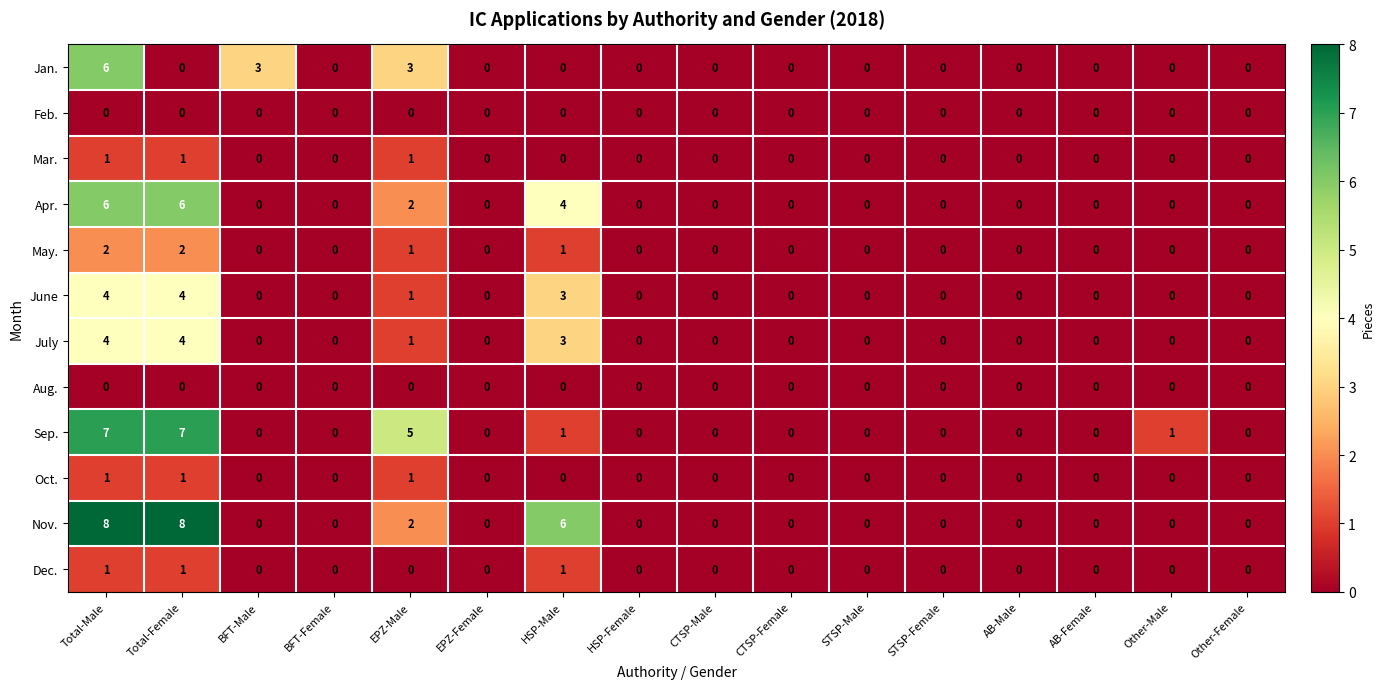

Which series has the widest spread of values?

Nov.